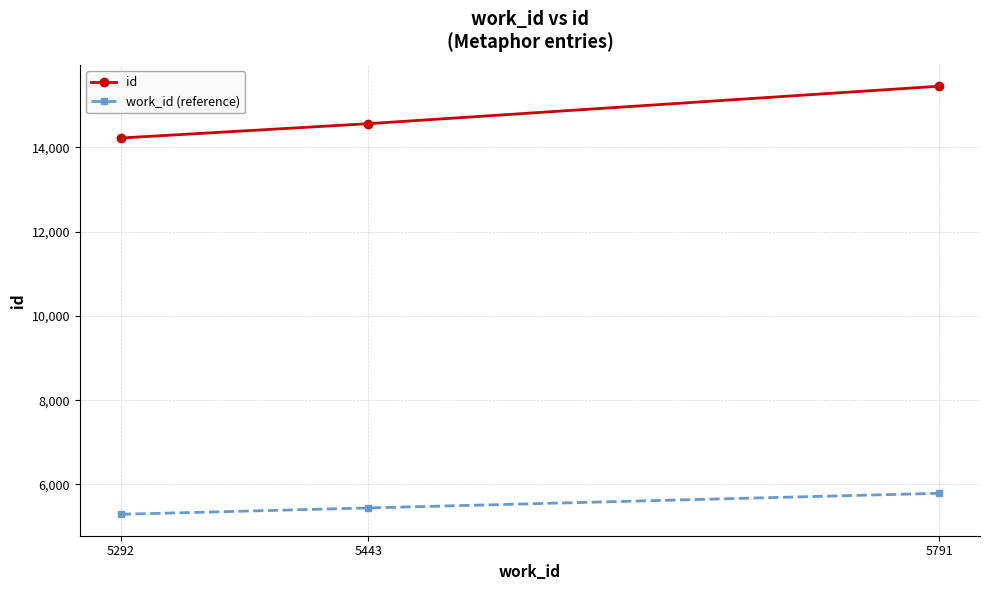

Rank the categories by work_id (reference) value from highest to lowest.

5791, 5443, 5292